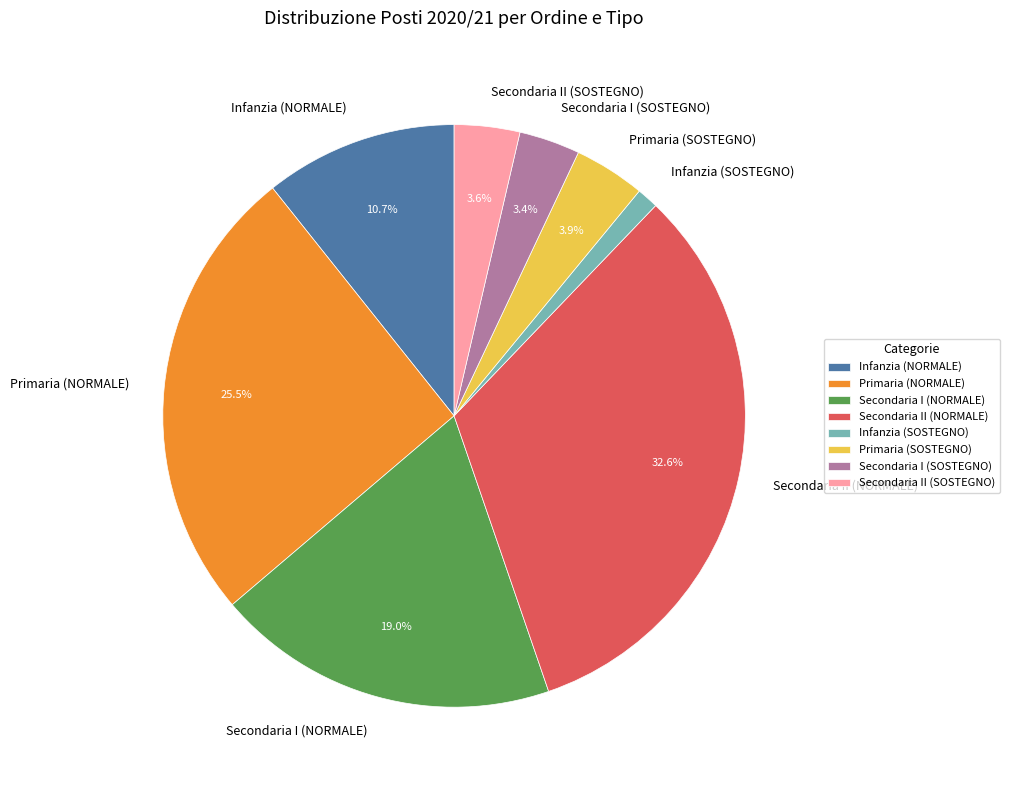

Is there a majority slice in this chart?

No